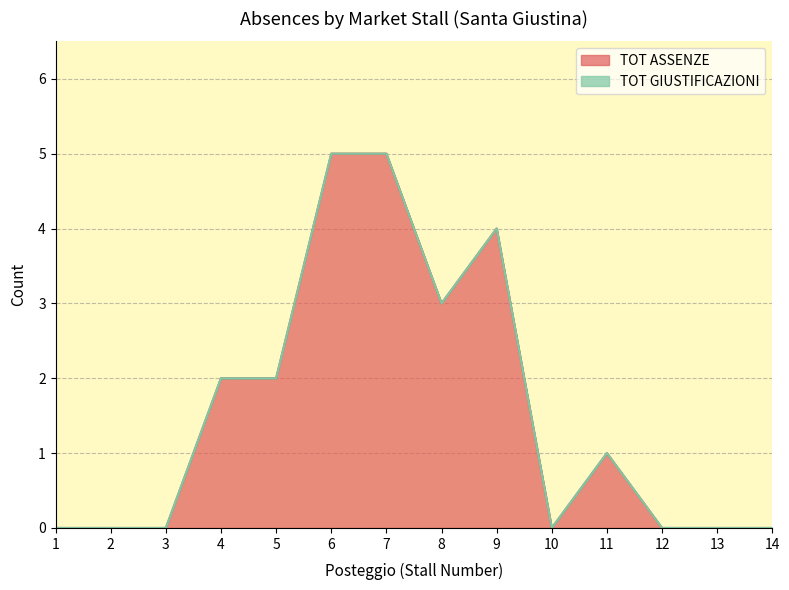

What is the value of the 7th point from the left?

5